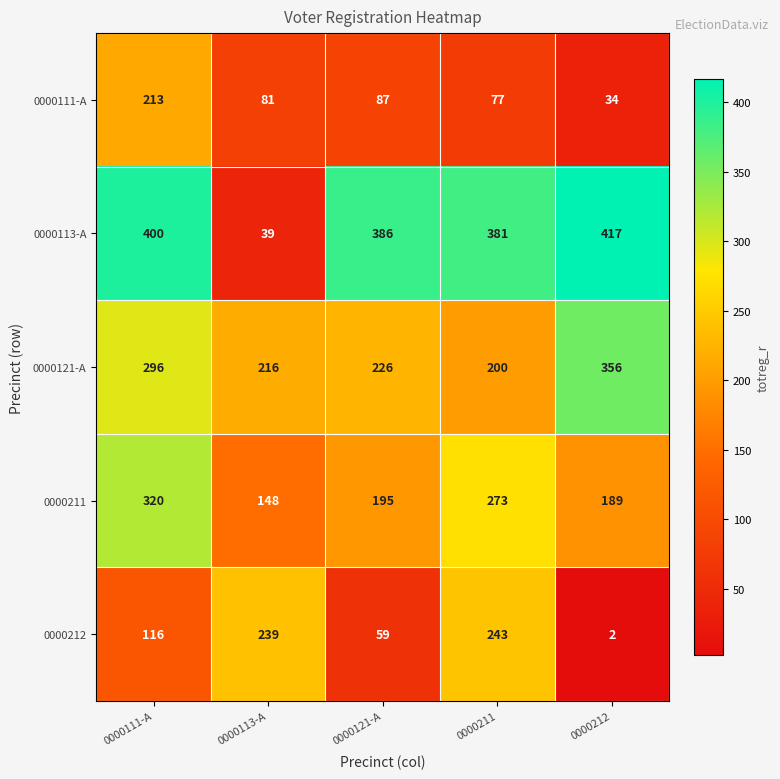

What is the total value across all series at 0000113-A?

723